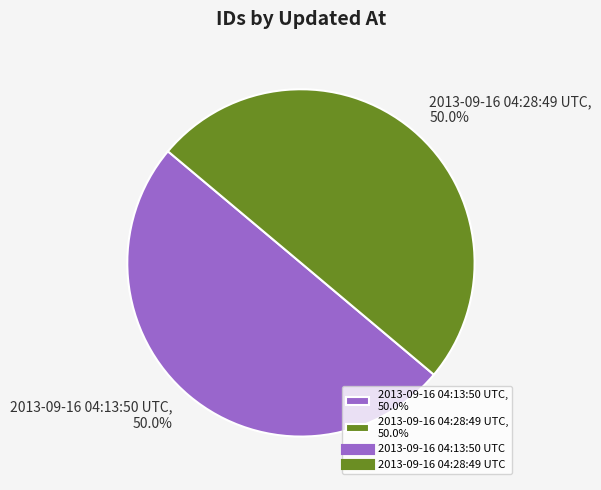

What is the ratio of the value at 2013-09-16 04:28:49 UTC, 50.0% to the value at 2013-09-16 04:13:50 UTC, 50.0%?

1.0